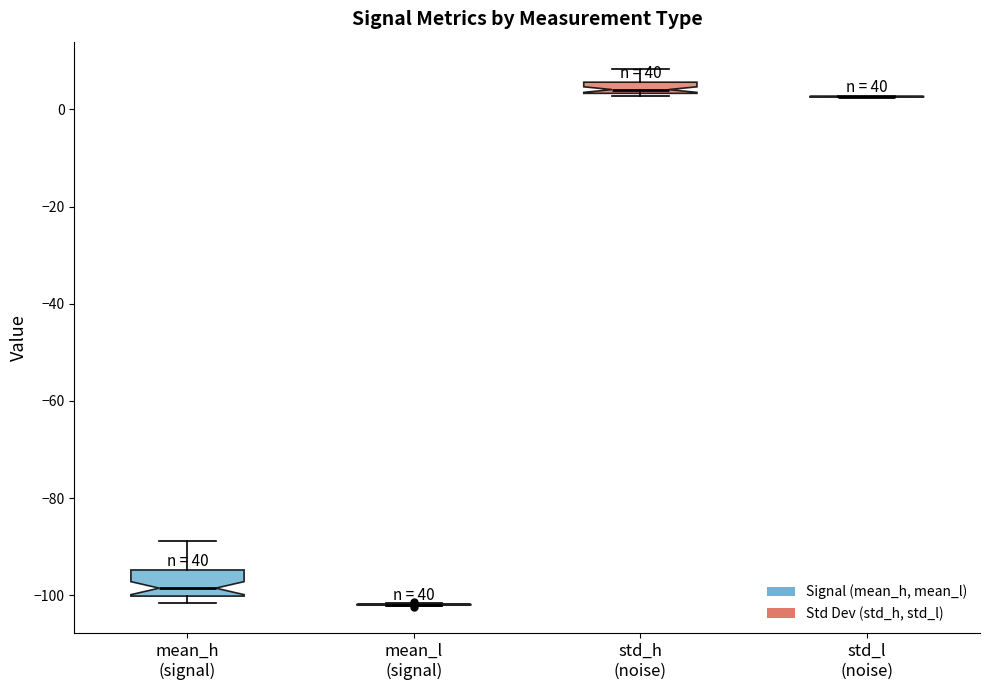

Comparing the boxes themselves (not the whiskers), which one is the tallest?

mean_h (signal)